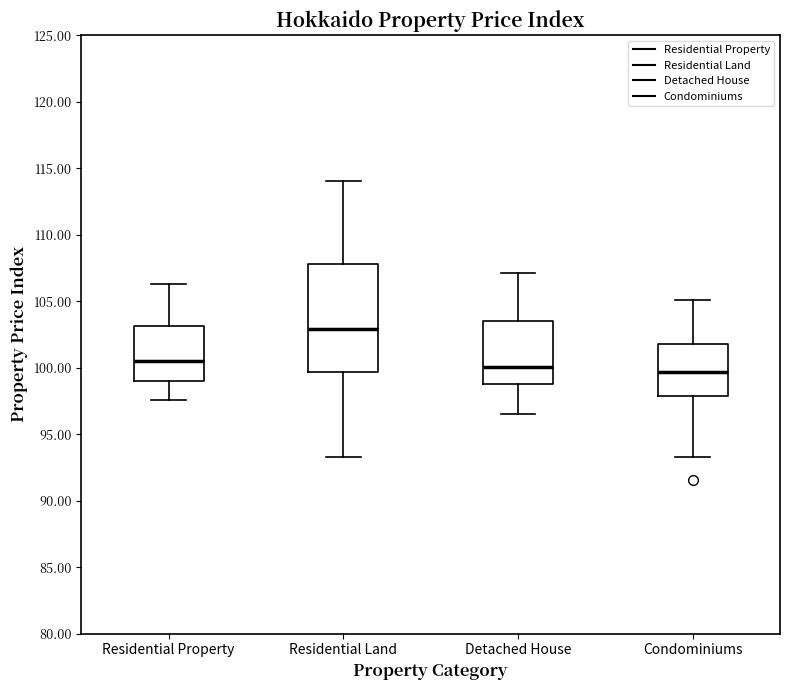

Where is the upper edge of the box for Residential Land on the y-axis? The values are not printed on the chart, so give them approximately, as read against the axis.

108.0